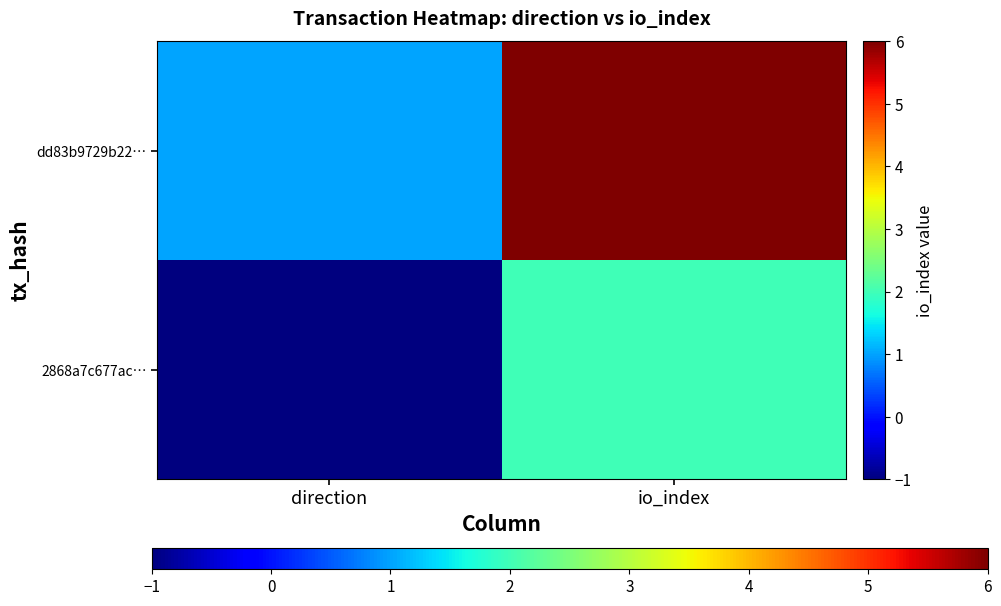

Which has a higher value, direction or io_index?

io_index